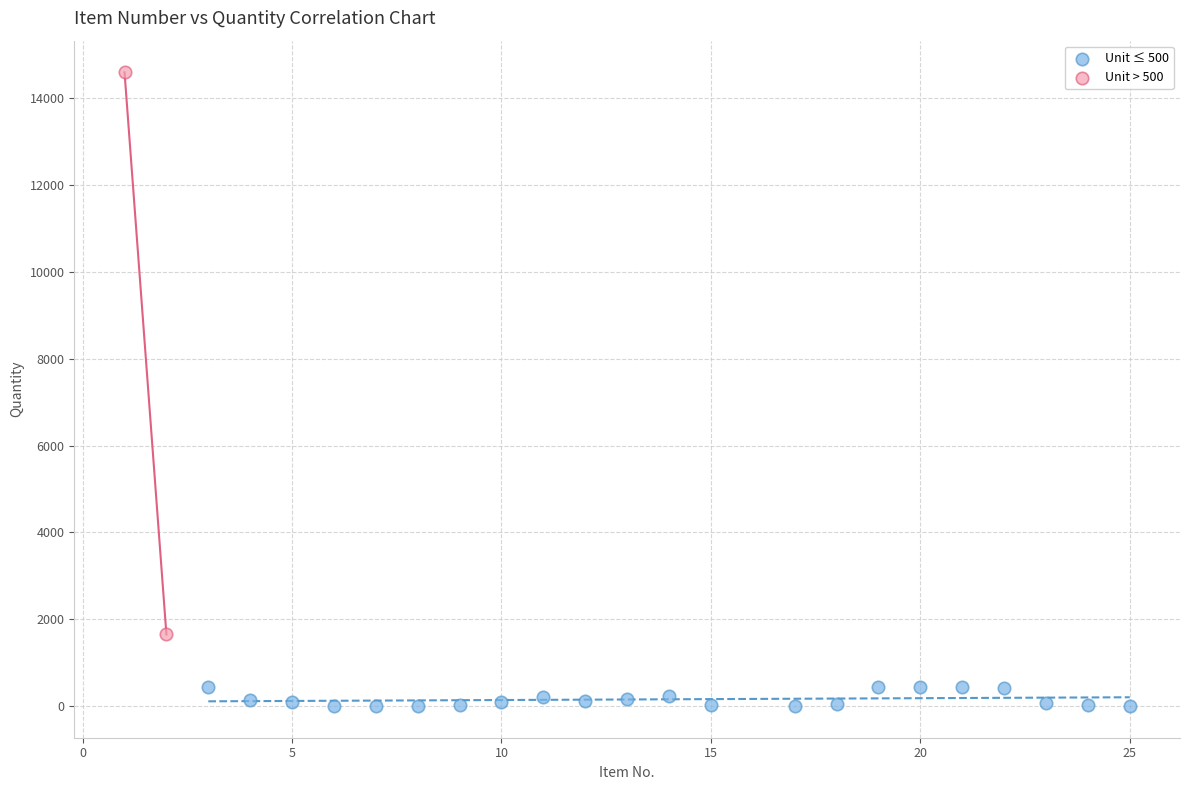

Which series reaches the minimum Y coordinate?

Unit ≤ 500